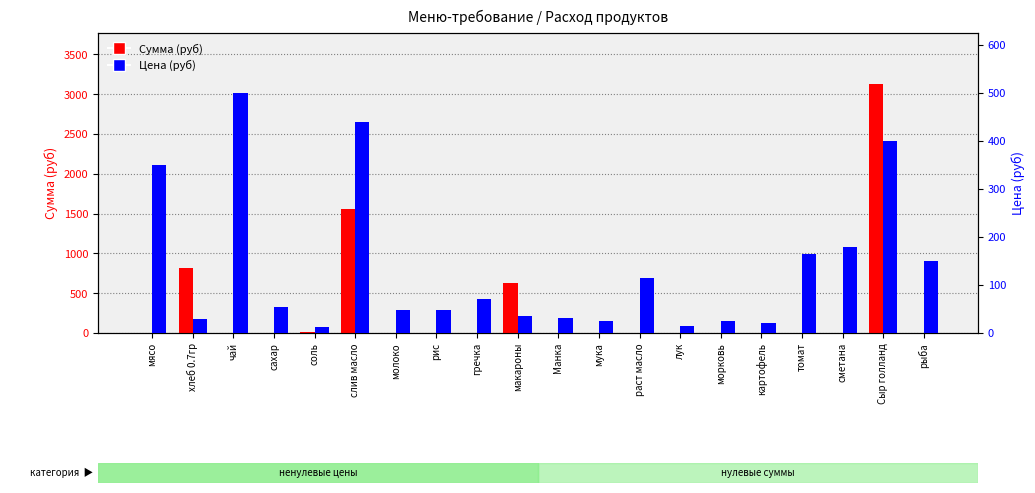

What is the label of the 2nd bar from the left?

хлеб 0.7гр